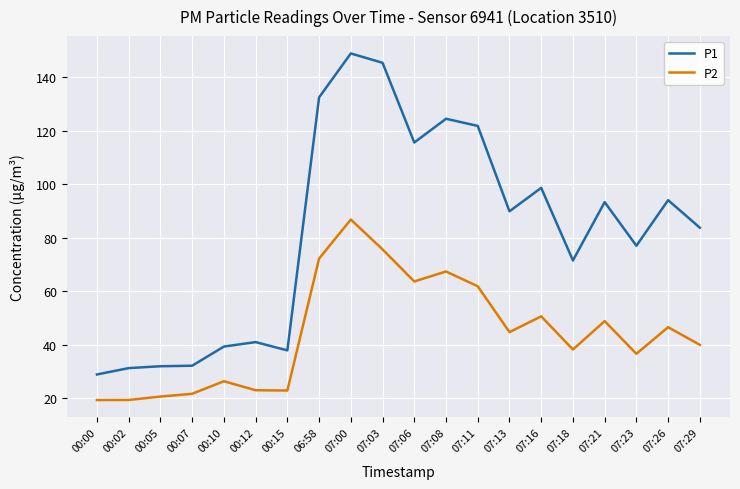

What is the highest value of the P2 series?

86.8